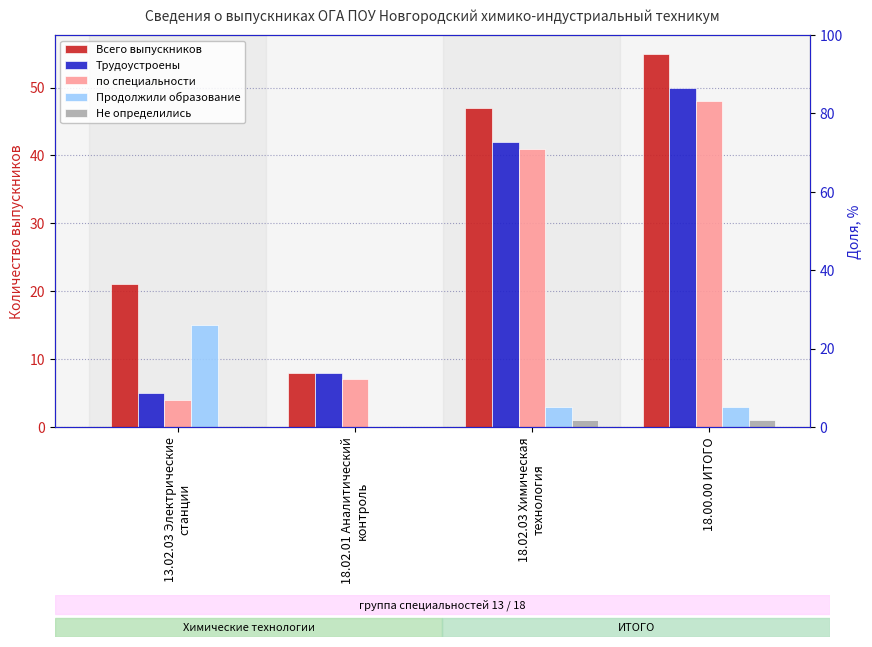

At which label is Всего выпускников closest to 31?

13.02.03 Электрические
станции